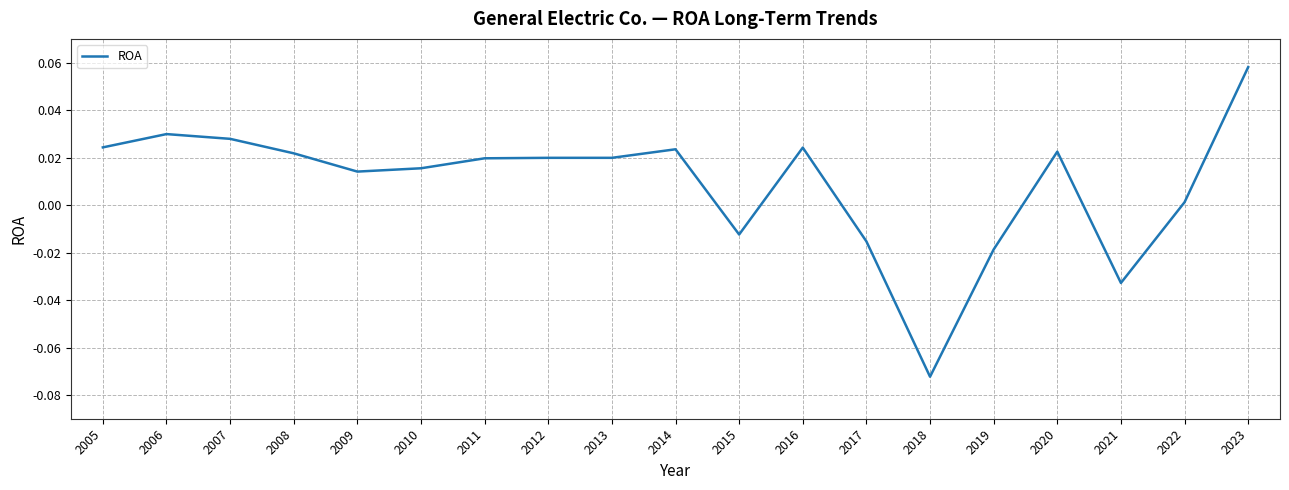

Is it true that the value at 2022 is 0.0?

True